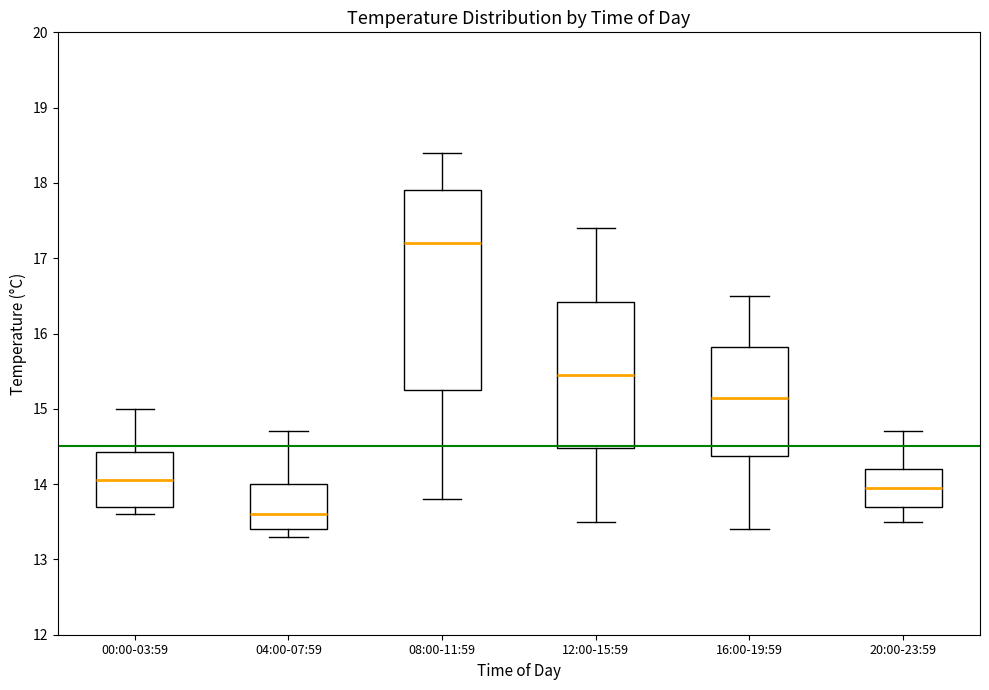

Reading left to right, transcribe this box plot: for each box, give where its median line is, the range the box spans, and where its two whiskers end, as read against the y-axis. The values are not printed on the chart, so give them approximately, as read against the axis.

00:00-03:59: median 14.1, box 13.7 to 14.4, whiskers 13.6 to 15.0
04:00-07:59: median 13.6, box 13.4 to 14.0, whiskers 13.3 to 14.7
08:00-11:59: median 17.2, box 15.3 to 17.9, whiskers 13.8 to 18.4
12:00-15:59: median 15.5, box 14.5 to 16.4, whiskers 13.5 to 17.4
16:00-19:59: median 15.2, box 14.4 to 15.8, whiskers 13.4 to 16.5
20:00-23:59: median 14.0, box 13.7 to 14.2, whiskers 13.5 to 14.7